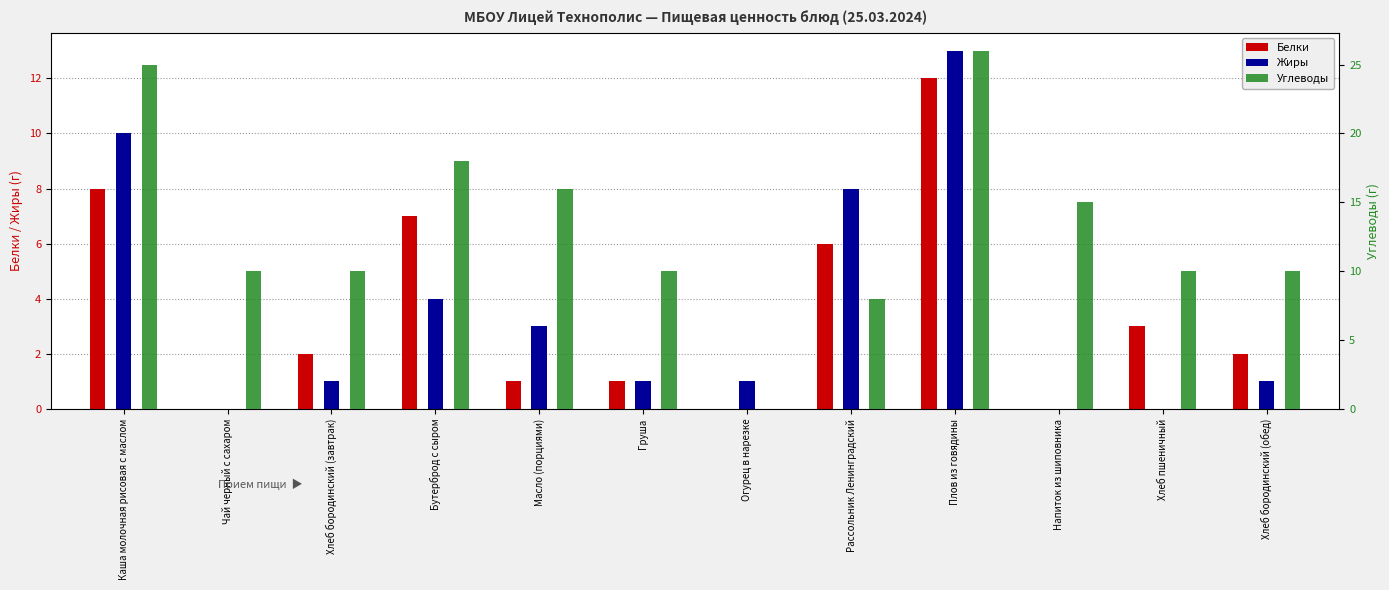

Reading left to right, list all the values displayed in this chart.

Белки: Каша молочная рисовая с маслом=8	Чай черный с сахаром=0	Хлеб бородинский (завтрак)=2	Бутерброд с сыром=7	Масло (порциями)=1	Груша=1	Огурец в нарезке=0	Рассольник Ленинградский=6	Плов из говядины=12	Напиток из шиповника=0	Хлеб пшеничный=3	Хлеб бородинский (обед)=2
Жиры: Каша молочная рисовая с маслом=10	Чай черный с сахаром=0	Хлеб бородинский (завтрак)=1	Бутерброд с сыром=4	Масло (порциями)=3	Груша=1	Огурец в нарезке=1	Рассольник Ленинградский=8	Плов из говядины=13	Напиток из шиповника=0	Хлеб пшеничный=0	Хлеб бородинский (обед)=1
Углеводы: Каша молочная рисовая с маслом=25	Чай черный с сахаром=10	Хлеб бородинский (завтрак)=10	Бутерброд с сыром=18	Масло (порциями)=16	Груша=10	Огурец в нарезке=0	Рассольник Ленинградский=8	Плов из говядины=26	Напиток из шиповника=15	Хлеб пшеничный=10	Хлеб бородинский (обед)=10